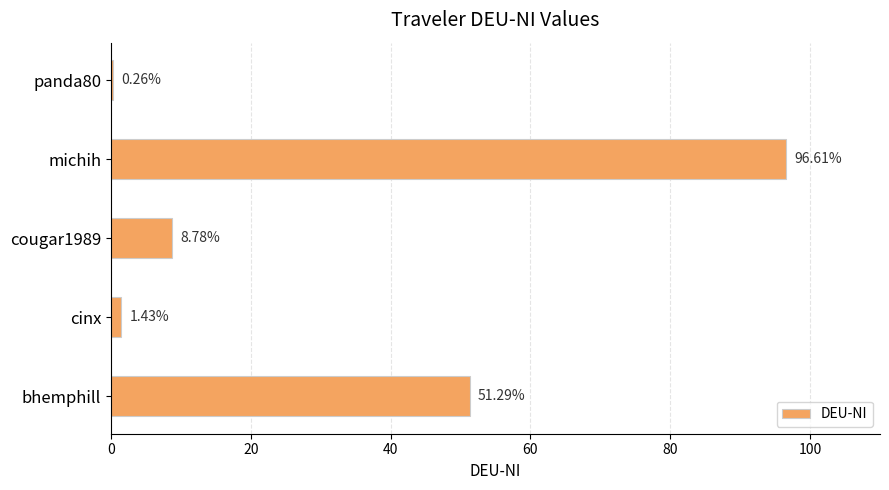

At which label is the value closest to 48?

bhemphill